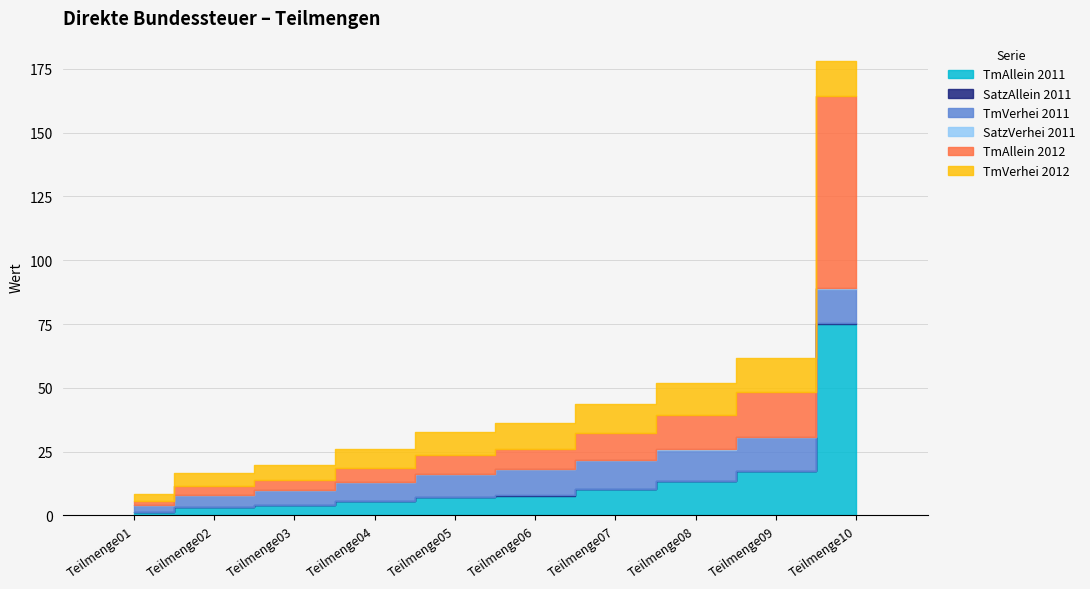

At which category does the chart reach its minimum across all series?

Teilmenge01